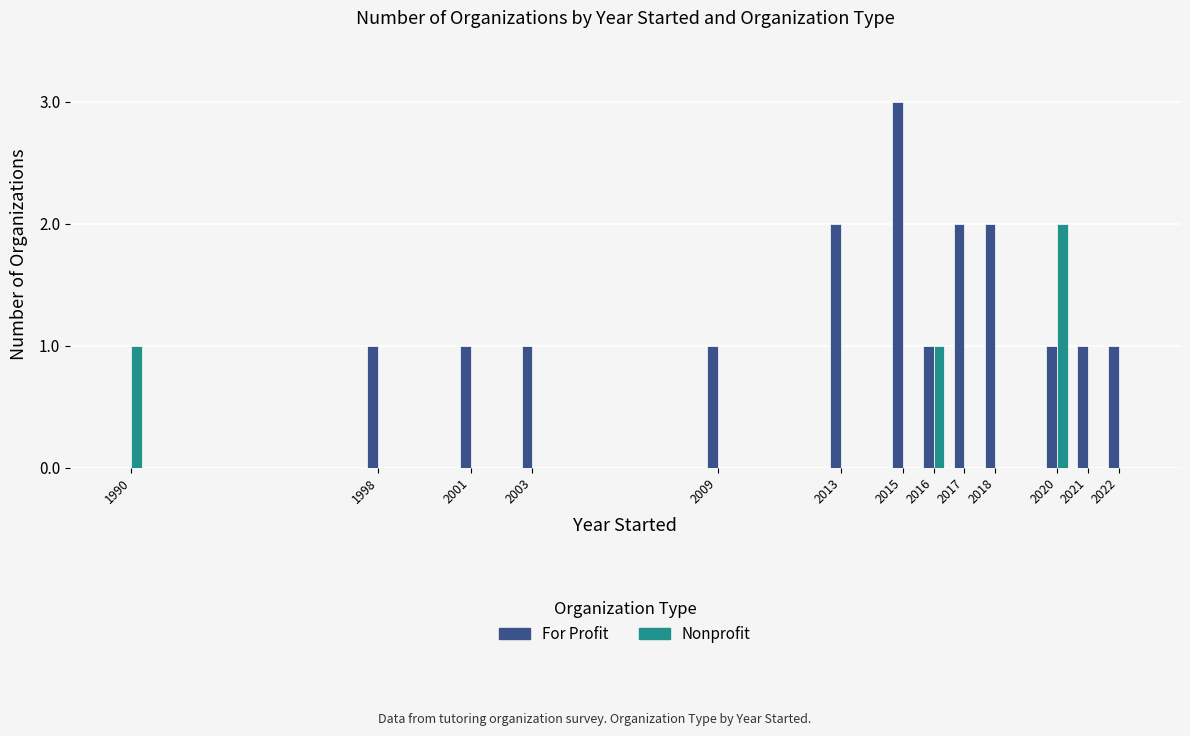

The For Profit series shows 1 at 2003. True or false?

True